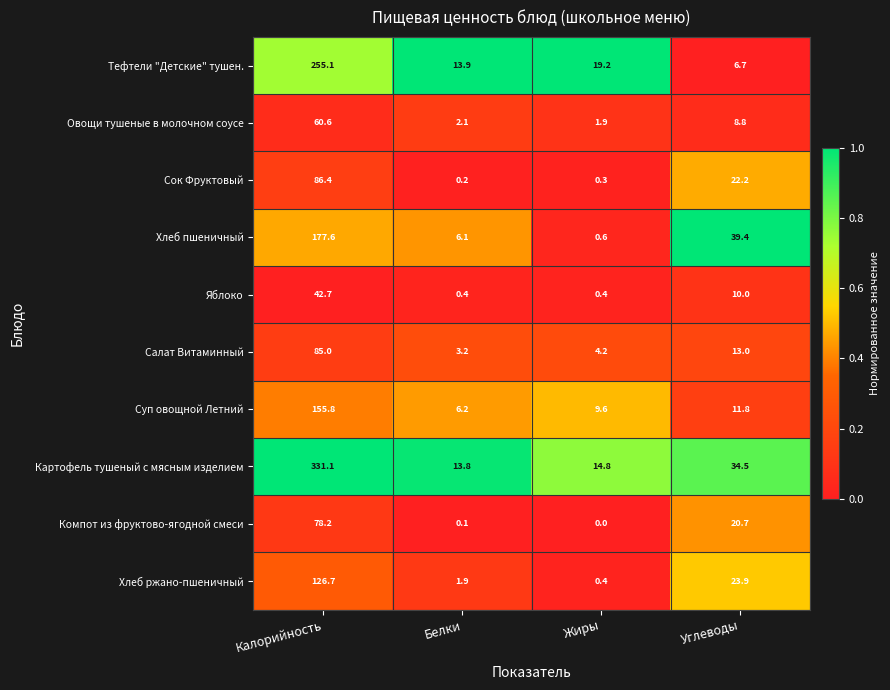

What is the difference between the highest and lowest values at Белки?

13.8